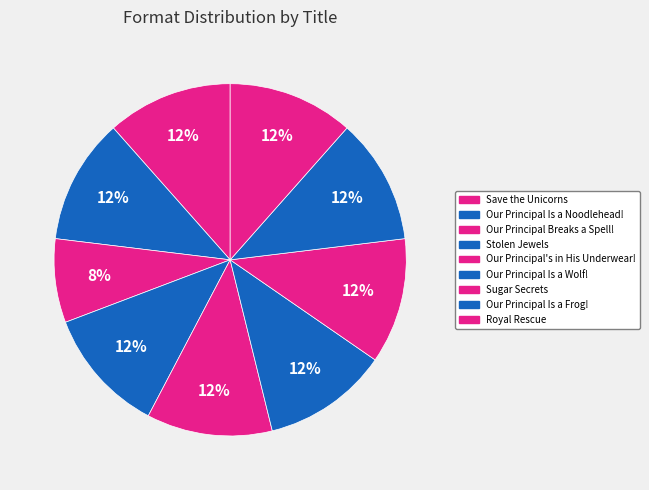

How many segments does this pie chart have?

9